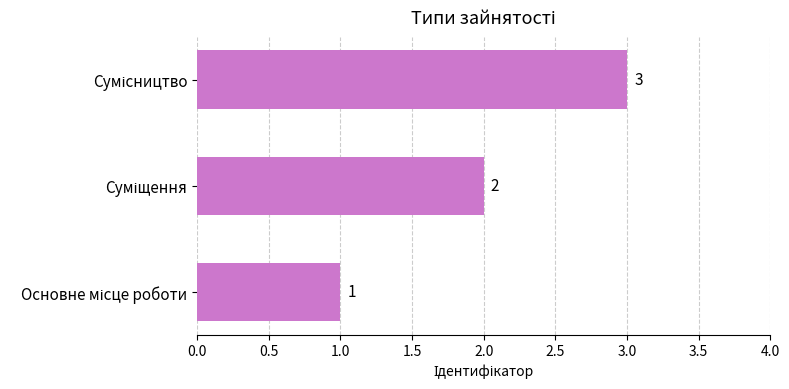

Count the number of categories in the chart.

3